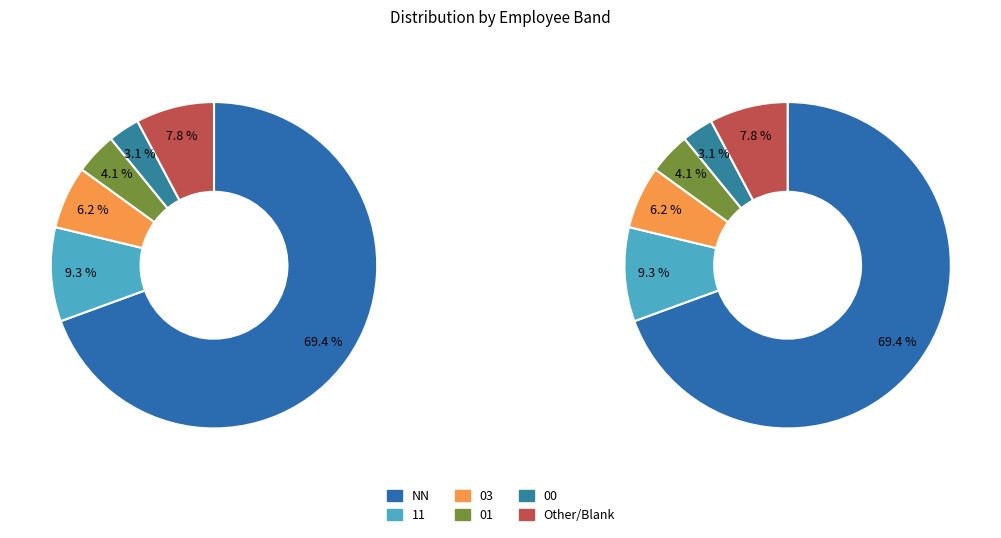

To the nearest percent, what percentage of the pie is 11?

9%